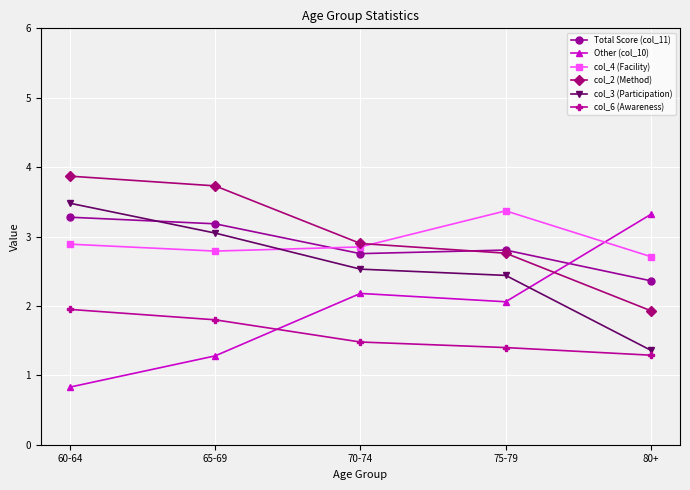

What position from the left is 65-69?

2